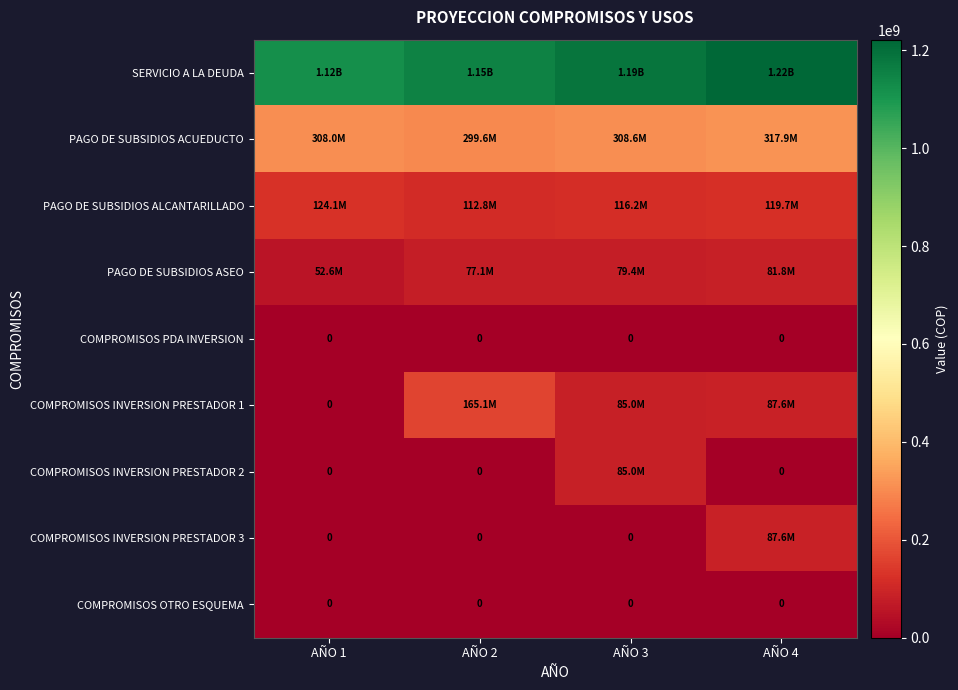

How many PAGO DE SUBSIDIOS ALCANTARILLADO values are between 116189957 and 124104428?

3